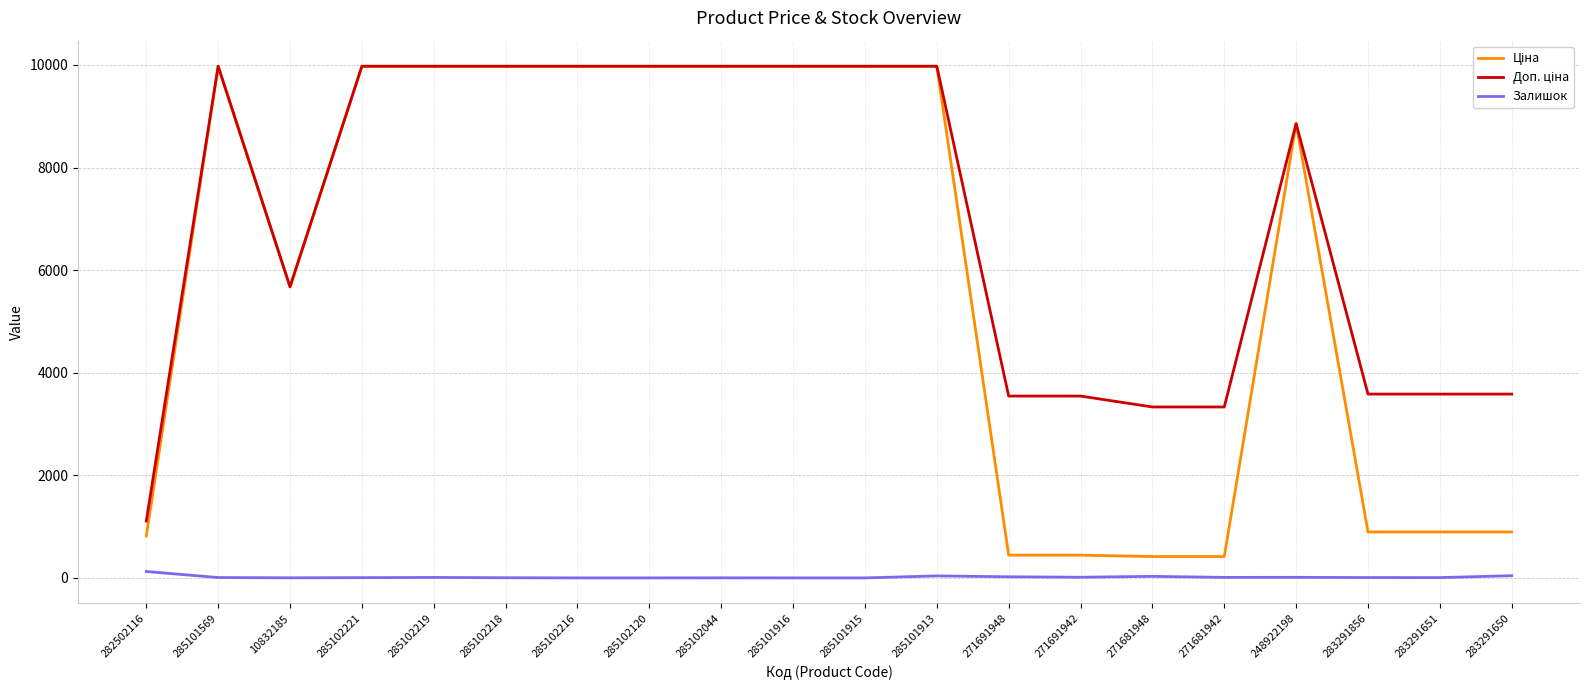

The Залишок series shows 22.0 at 271691948. True or false?

True